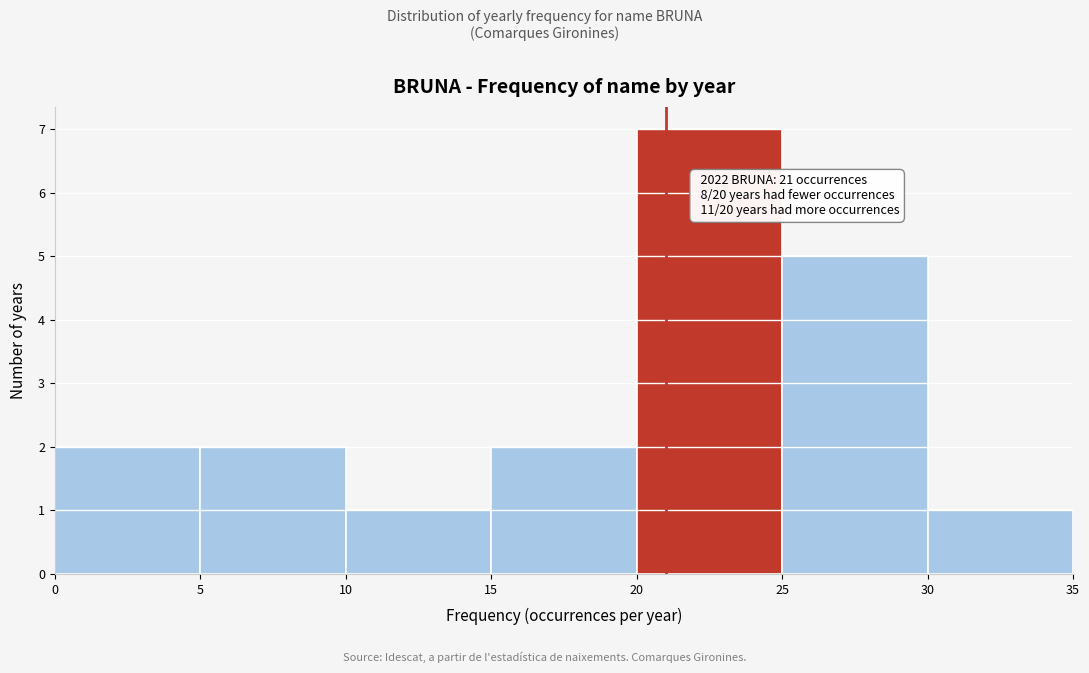

Which range on the x-axis has the tallest bar?

20 to 25